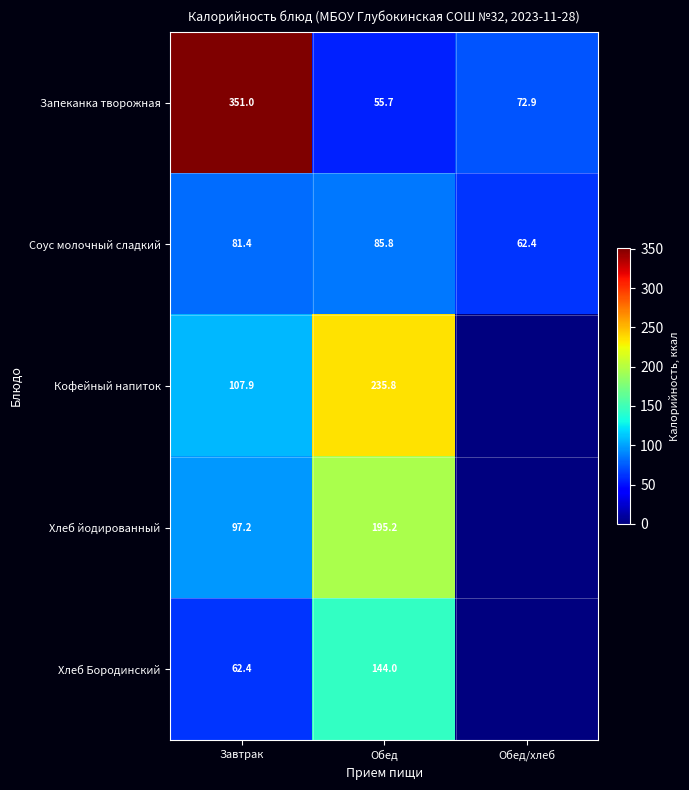

What is the greatest value displayed?

351.0